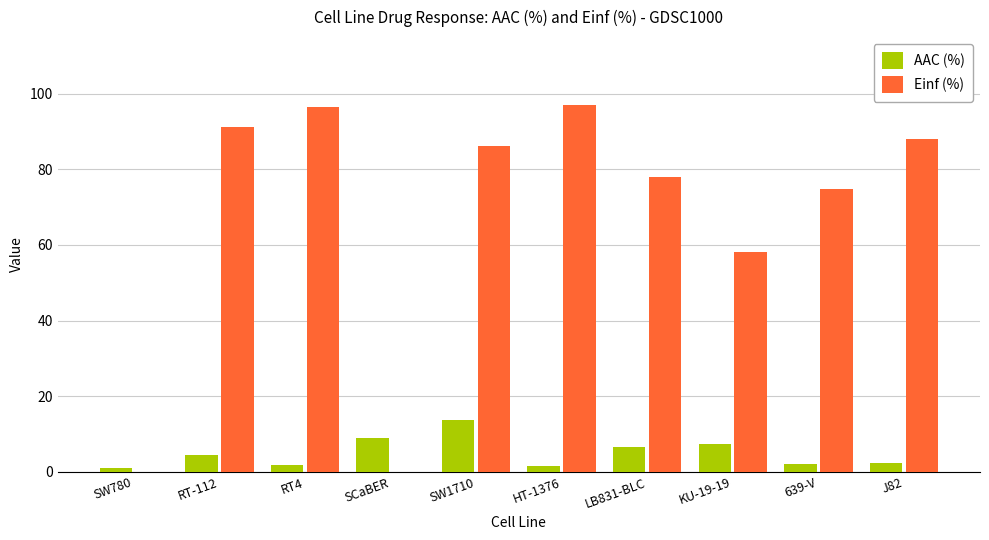

At which label is Einf (%) closest to 48?

KU-19-19